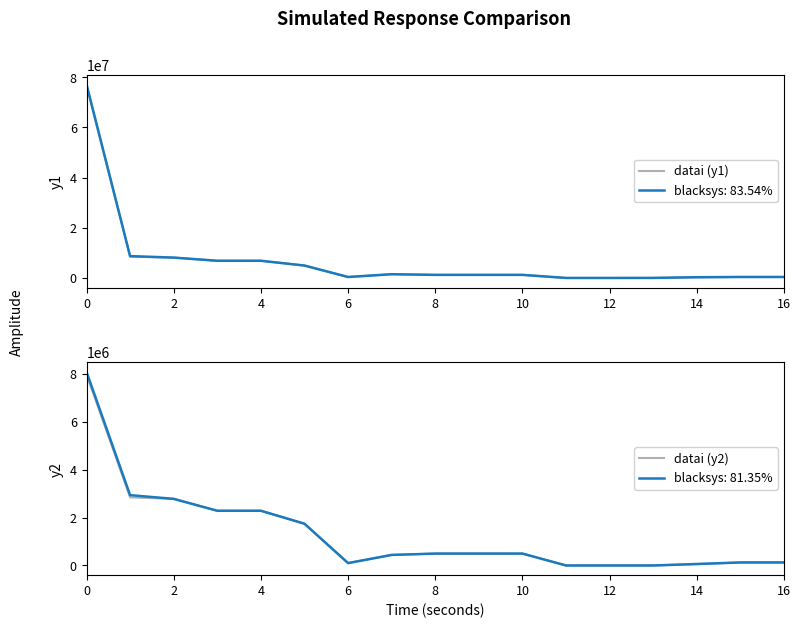

How many interior local valleys does the datai (y2) series have?

2